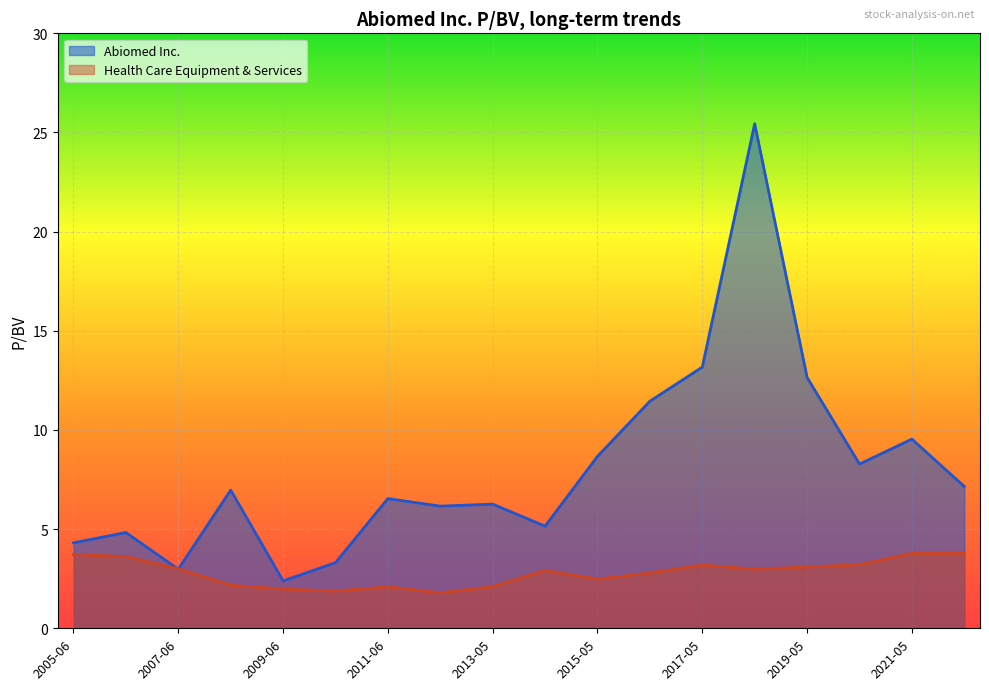

Reading right to left, extract all data points from this chart.

Abiomed Inc.: 2005-06-14=4.3	2006-06-14=4.8	2007-06-13=3.0	2008-06-16=7.0	2009-06-08=2.4	2010-06-08=3.3	2011-06-02=6.5	2012-06-04=6.2	2013-05-28=6.3	2014-05-28=5.2	2015-05-28=8.7	2016-05-26=11.4	2017-05-25=13.2	2018-05-24=25.4	2019-05-23=12.7	2020-05-21=8.3	2021-05-21=9.5	2022-05-20=7.2
Health Care Equipment & Services: 2005-06-14=3.7	2006-06-14=3.6	2007-06-13=3.0	2008-06-16=2.2	2009-06-08=2.0	2010-06-08=1.9	2011-06-02=2.1	2012-06-04=1.8	2013-05-28=2.1	2014-05-28=2.9	2015-05-28=2.5	2016-05-26=2.8	2017-05-25=3.2	2018-05-24=3.0	2019-05-23=3.1	2020-05-21=3.2	2021-05-21=3.8	2022-05-20=3.8